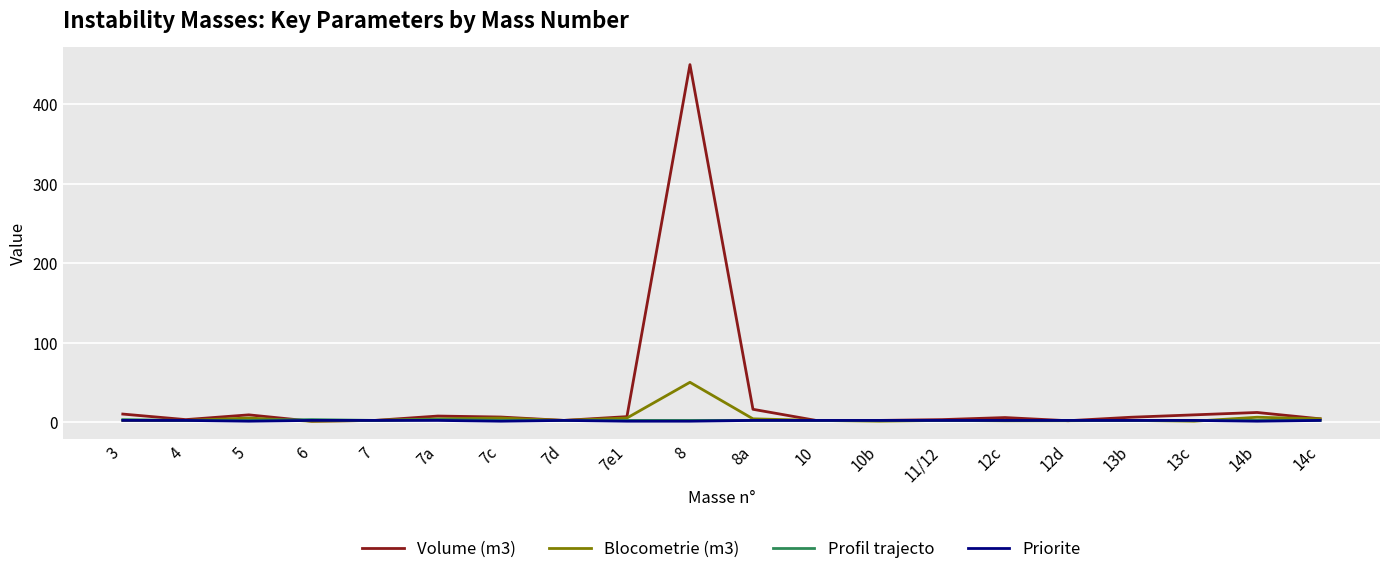

True or false: Blocometrie (m3) has a value of 2.0 at 13b.

True